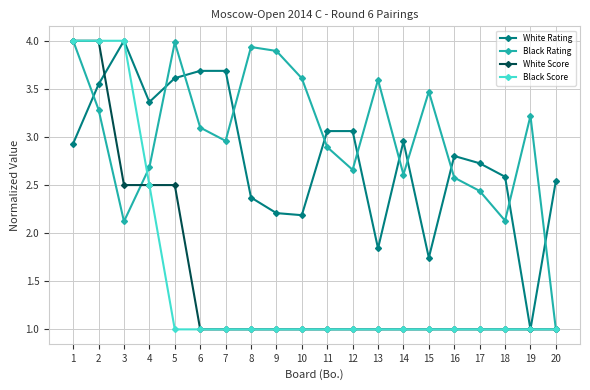

Which series changed the most between 8 and 18?

Black Rating